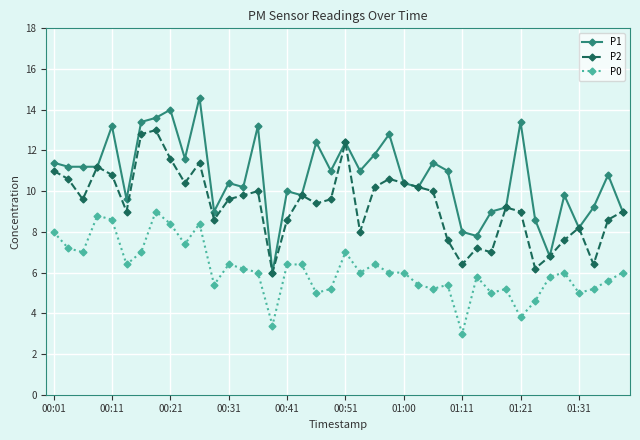

What is the value of the P1 point at the 4th from the left?

11.2